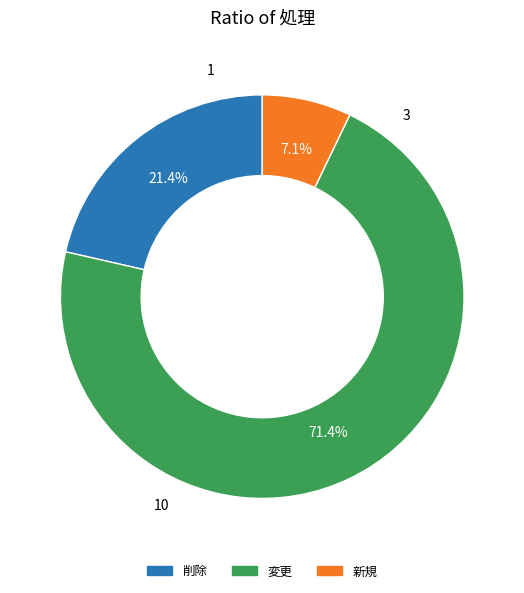

To the nearest percent, what percentage of the pie is 変更?

71%